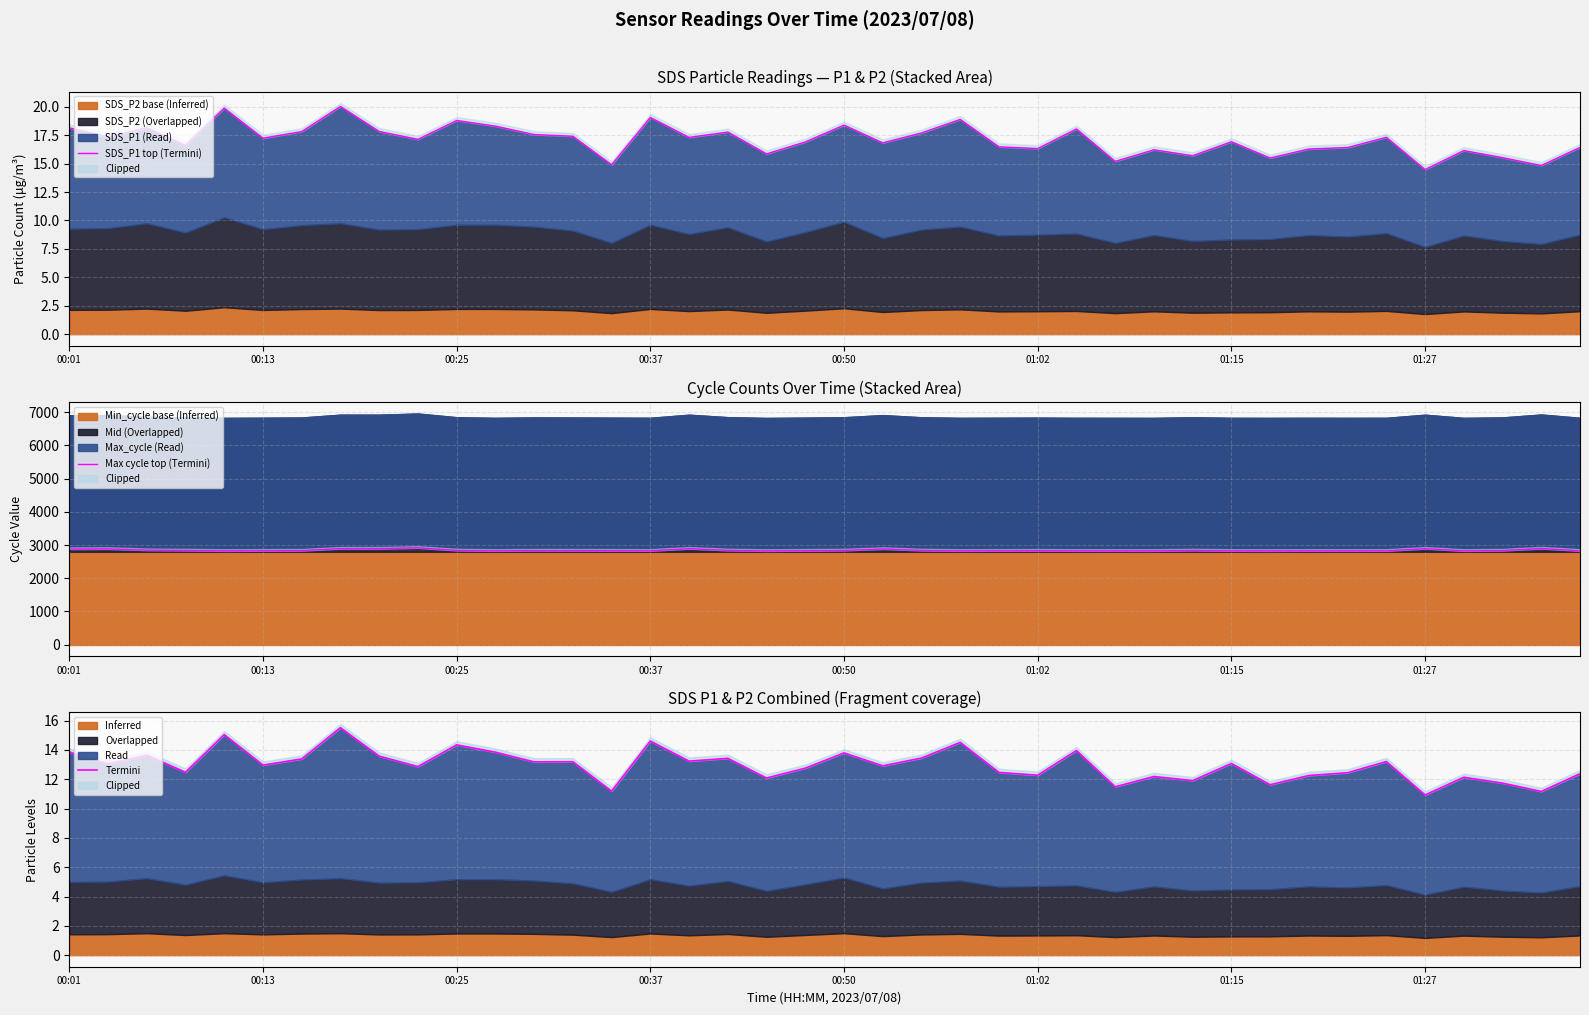

In Max cycle top (Termini), how many points are lower than both neighbors (excluding endpoints)?

10